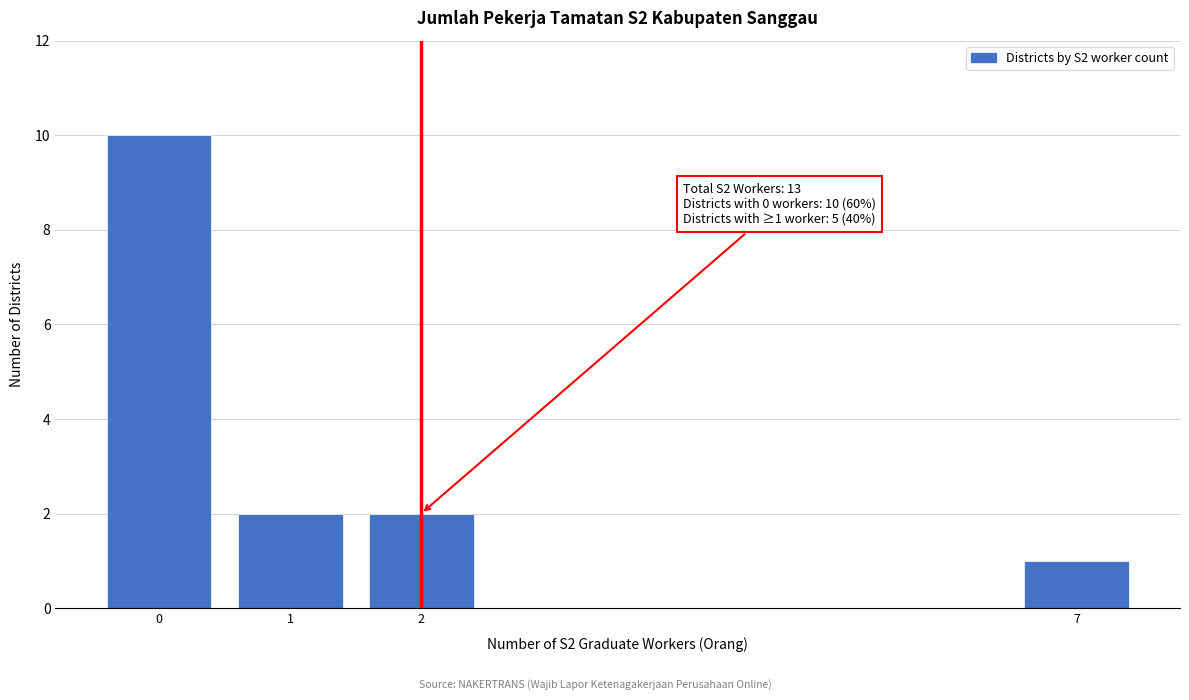

Reading right to left, extract all data points from this chart.

1	2	2	10